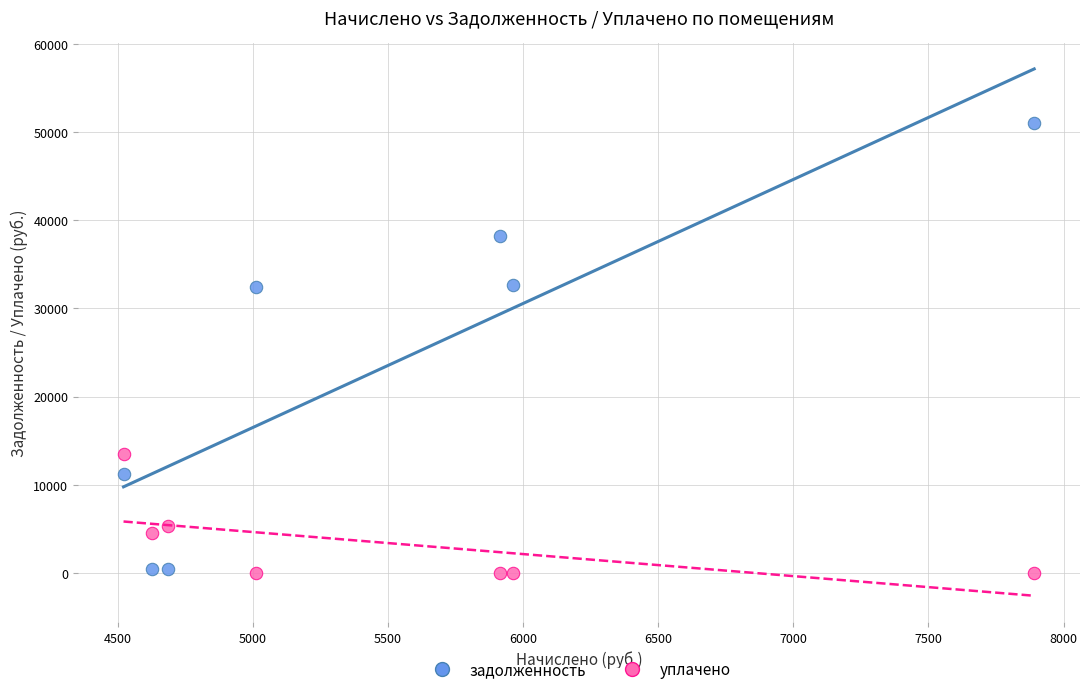

Across all data points, what is the range of X values (max minus min)?

3369.6